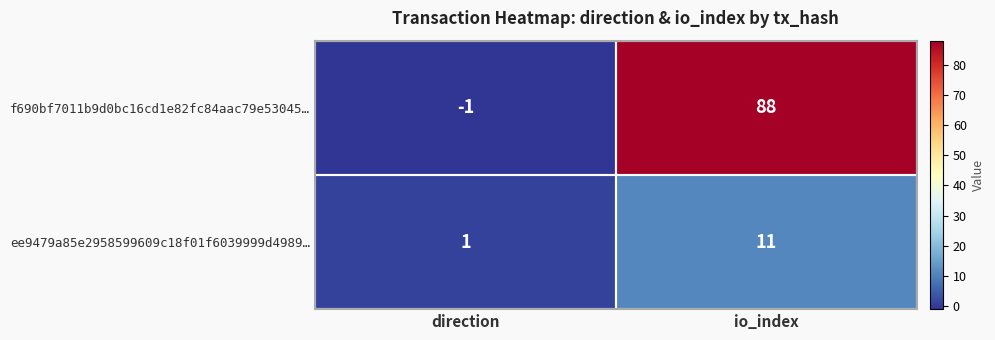

Count the number of data series in this chart.

2